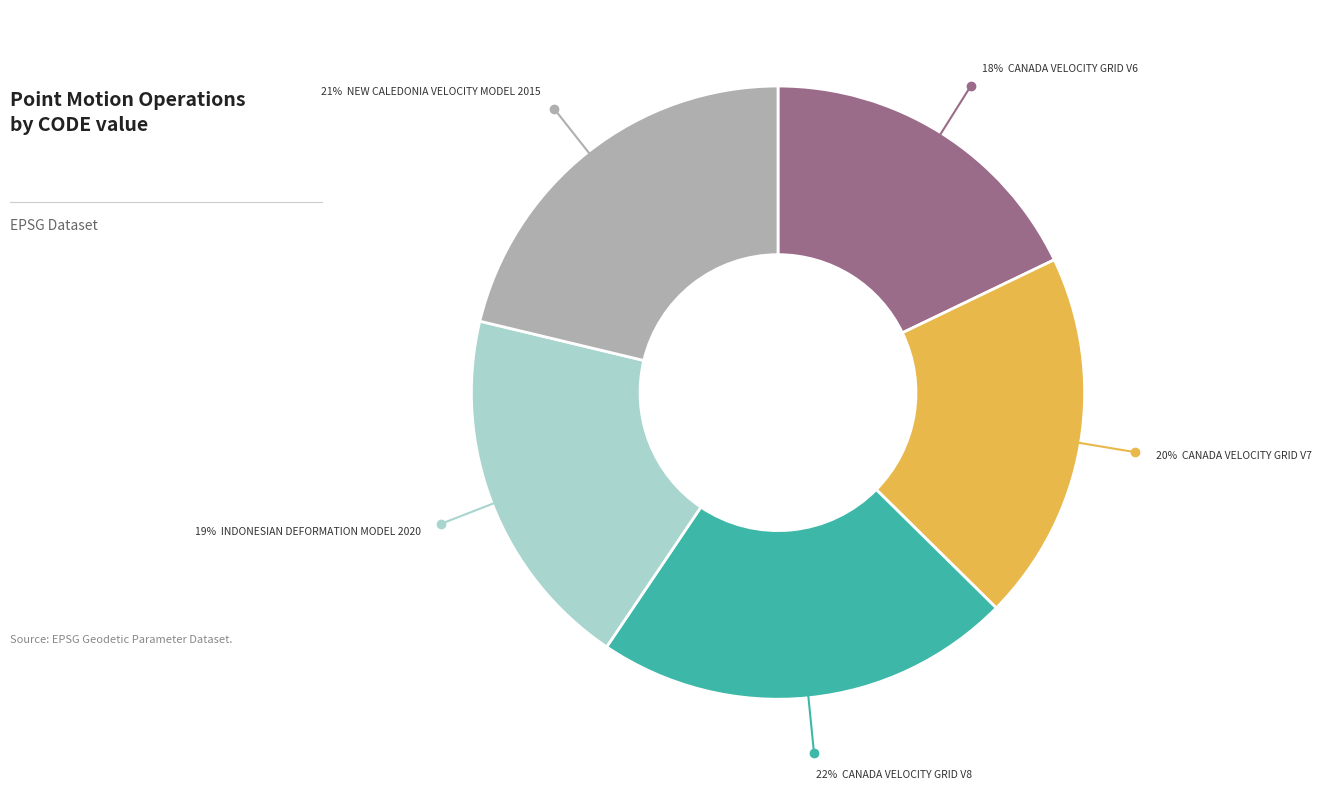

To the nearest percent, what is the difference between the largest and smallest slice percentages?

4%